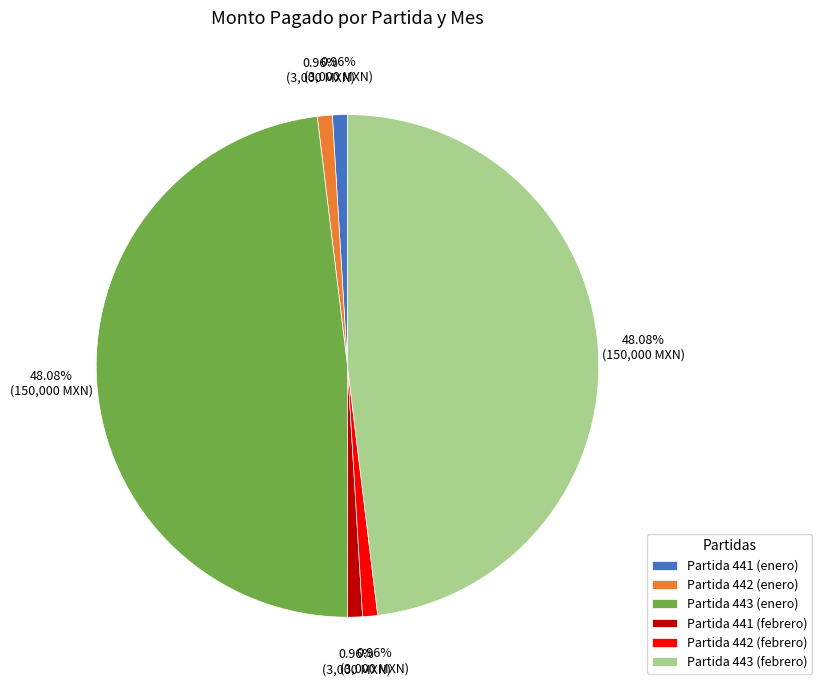

What percentage is the Partida 441 (febrero) slice, to the nearest percent?

1%